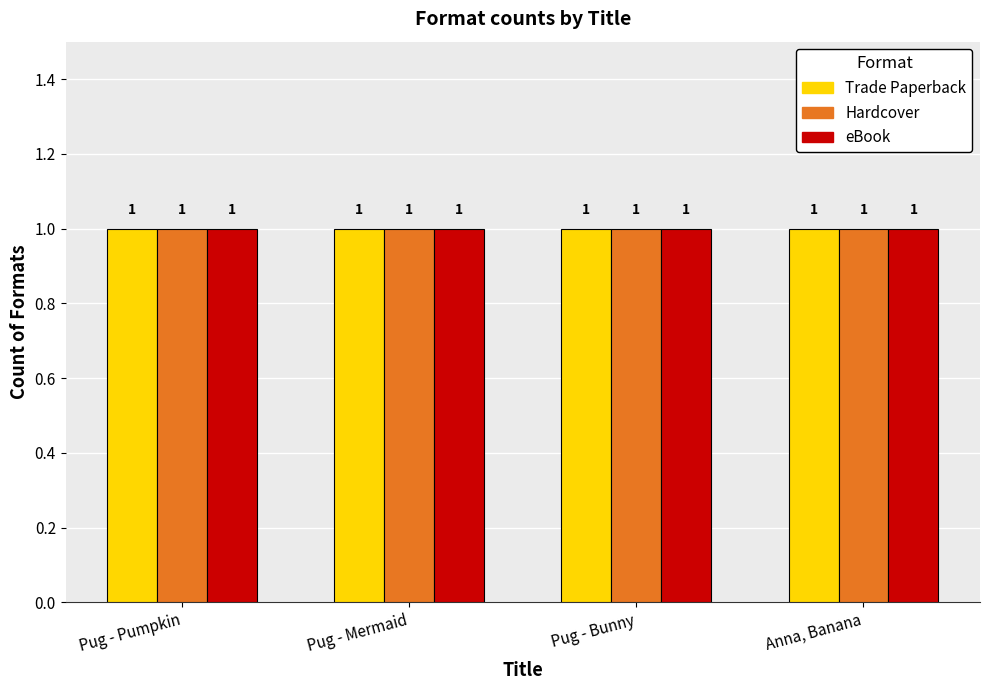

How many bars are there in each group?

3